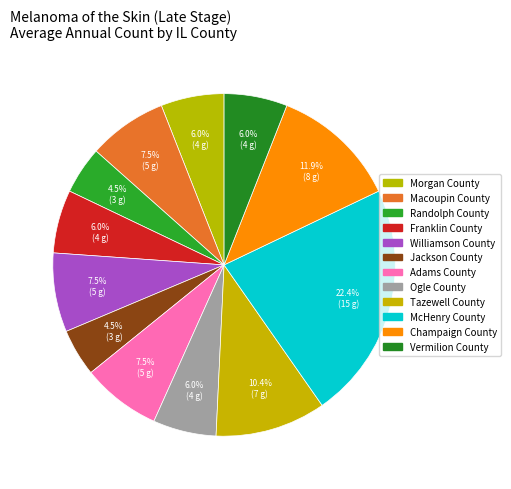

Count the number of slices in the pie.

12